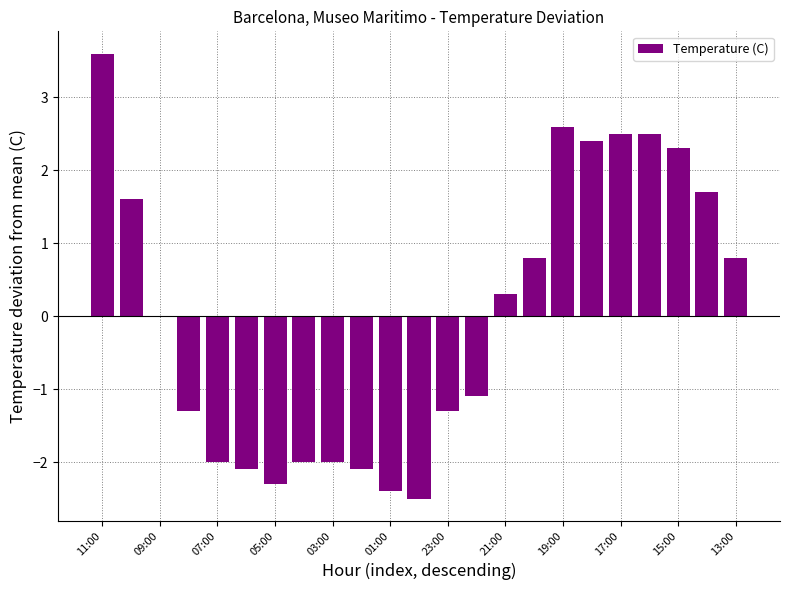

What is the maximum value shown in the chart?

3.6